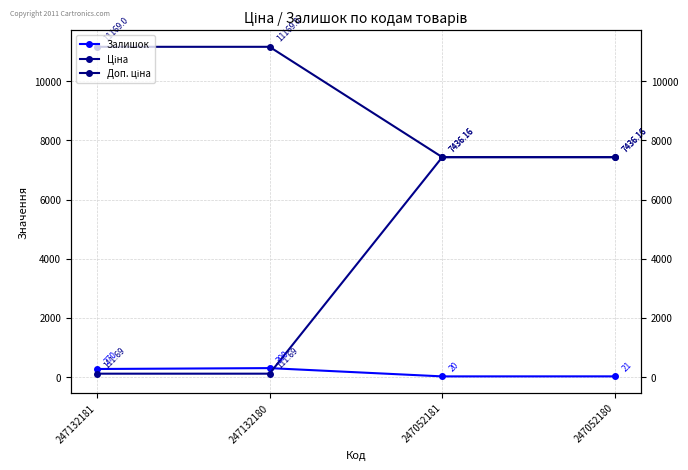

Is it true that Доп. ціна equals 7436.2 at 247052181?

True